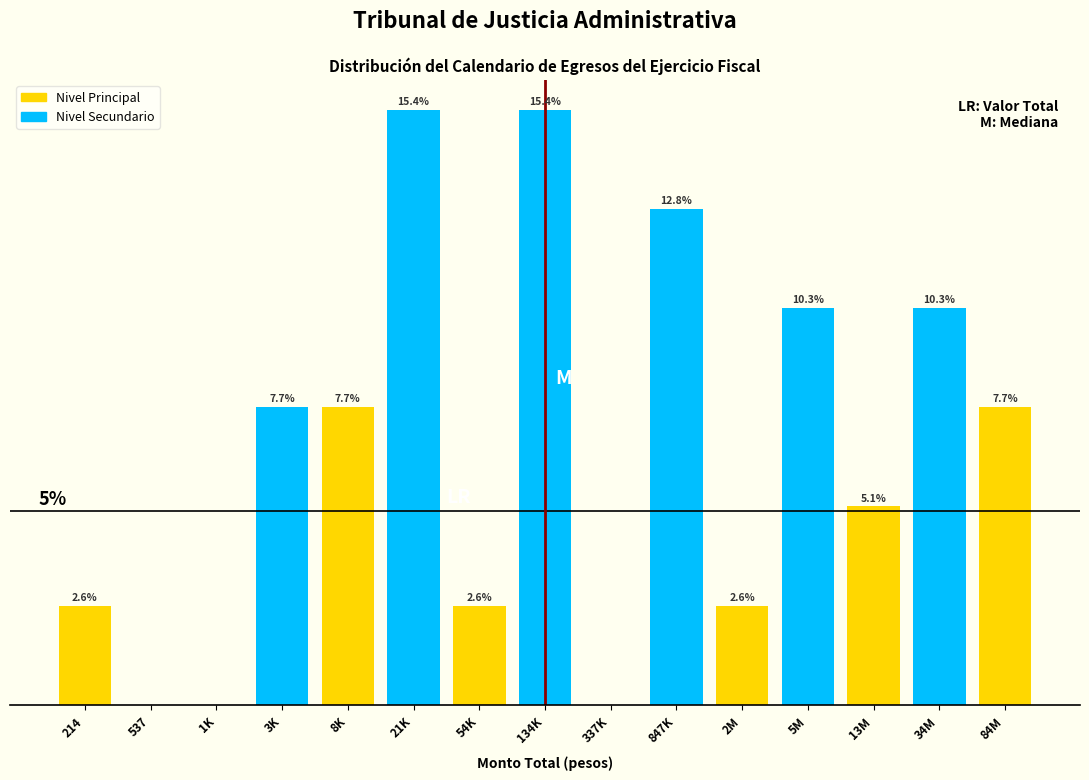

Between 3K and 337K, which is larger?

3K